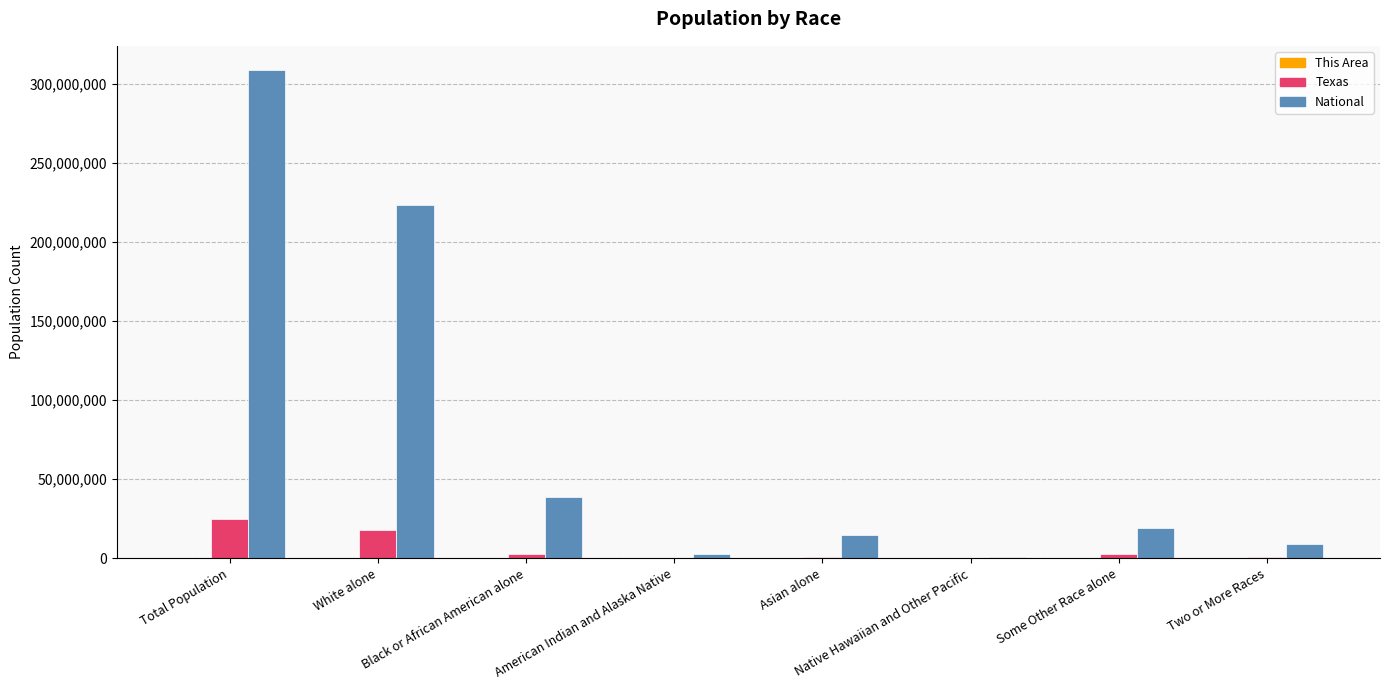

How many categories are shown in the chart?

8